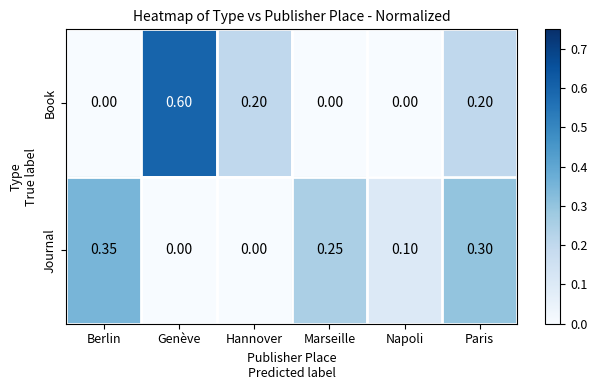

Which series changed the most between Genève and Hannover?

Book